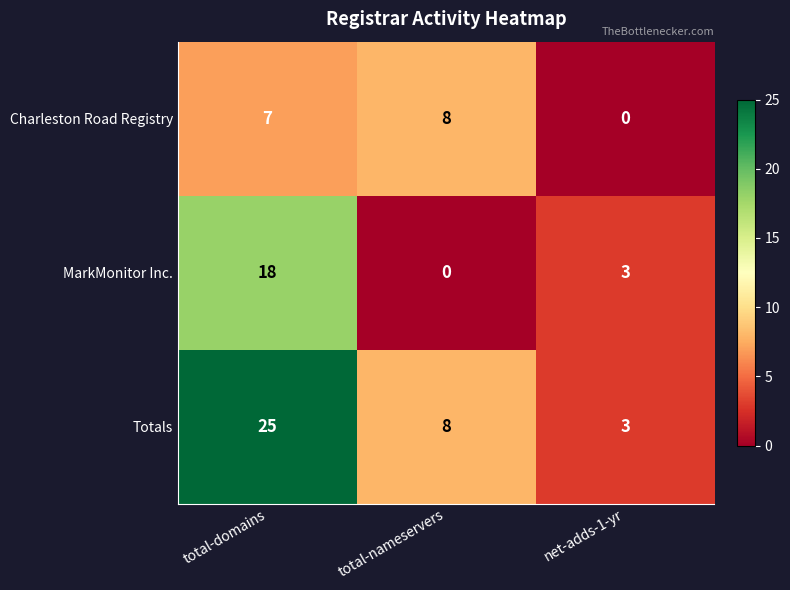

At which label is Charleston Road Registry closest to 4?

total-domains